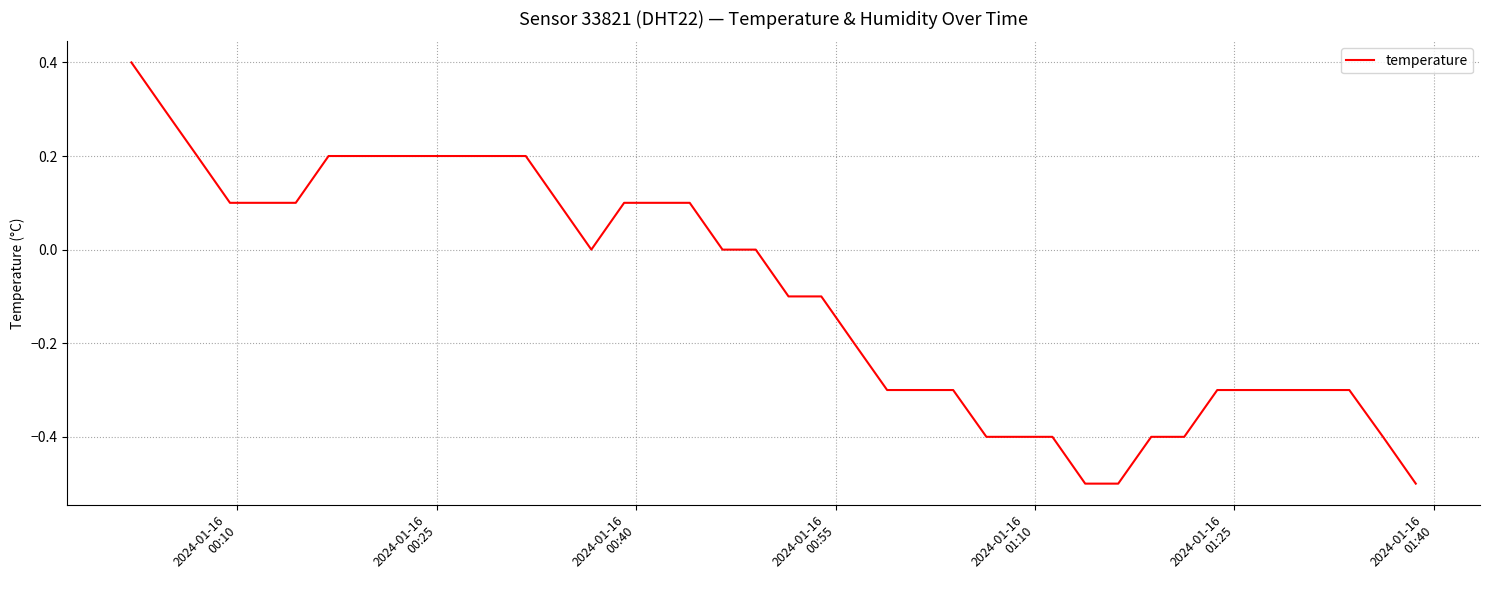

How many values are between 0 and 1?

20